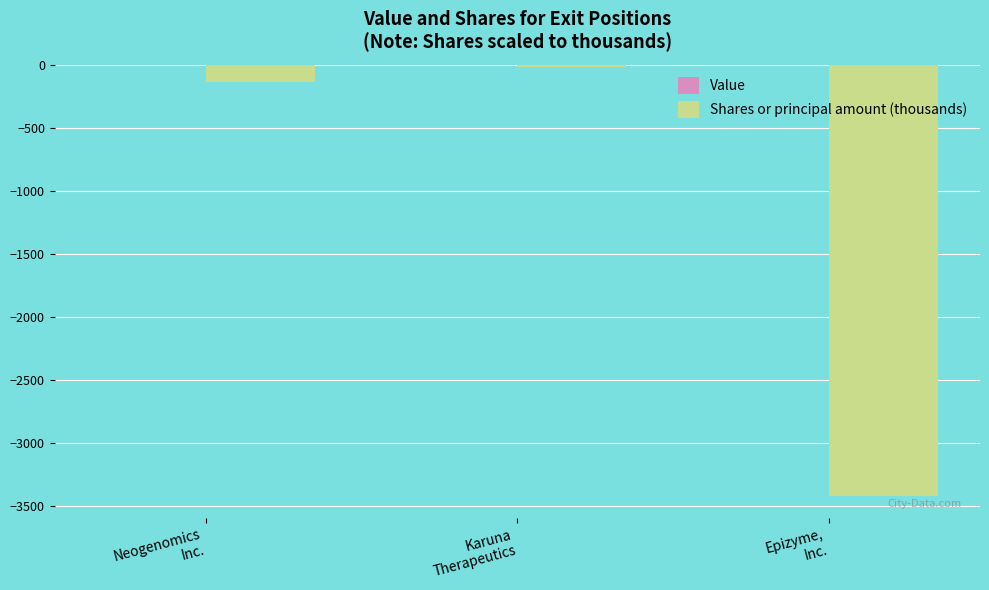

How many categories are shown in the chart?

3